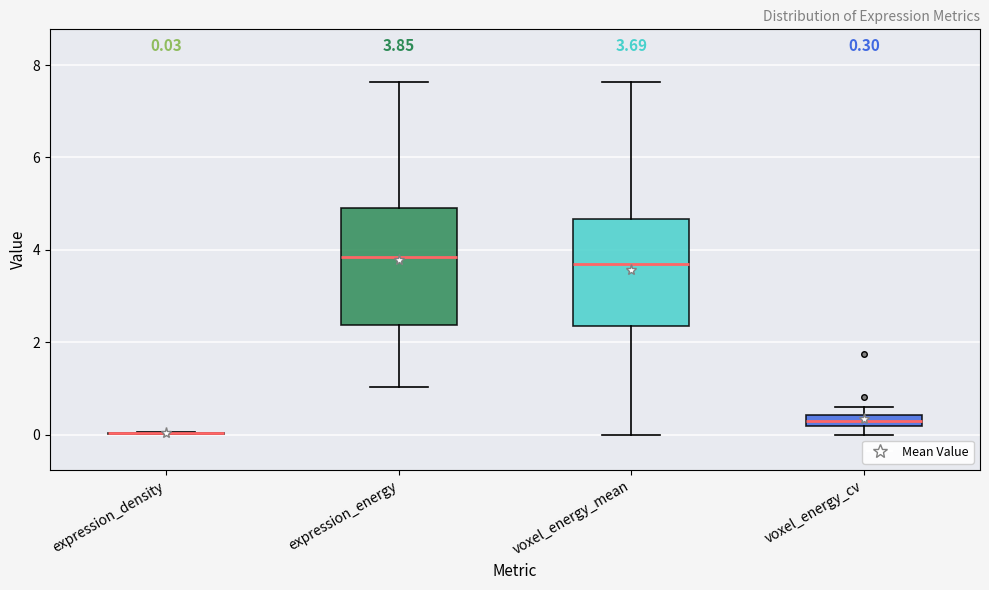

Which box is the tallest, from its lower edge to its upper edge?

expression_energy